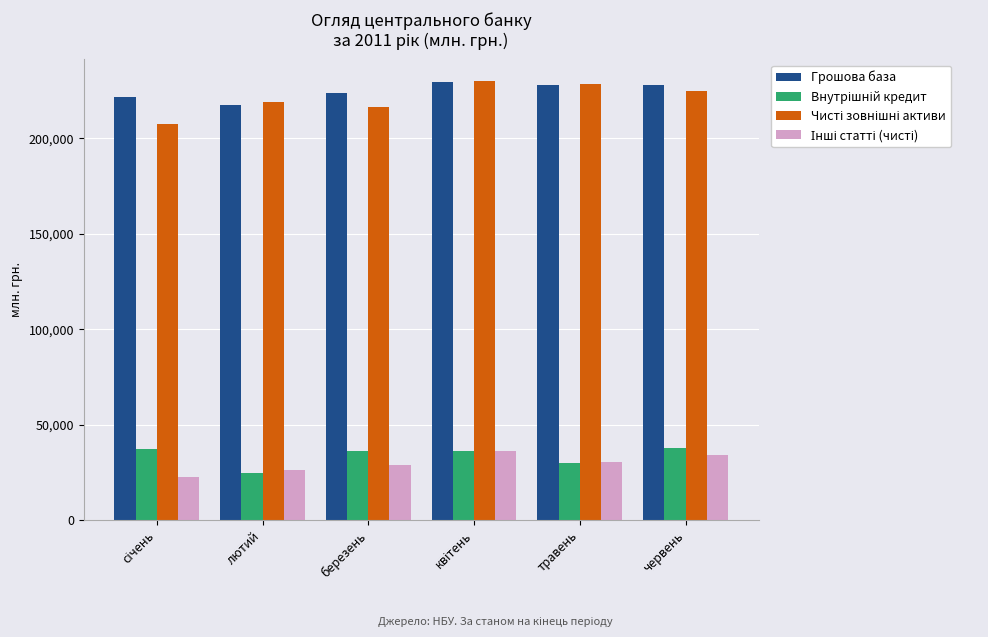

Count the number of data series in this chart.

4